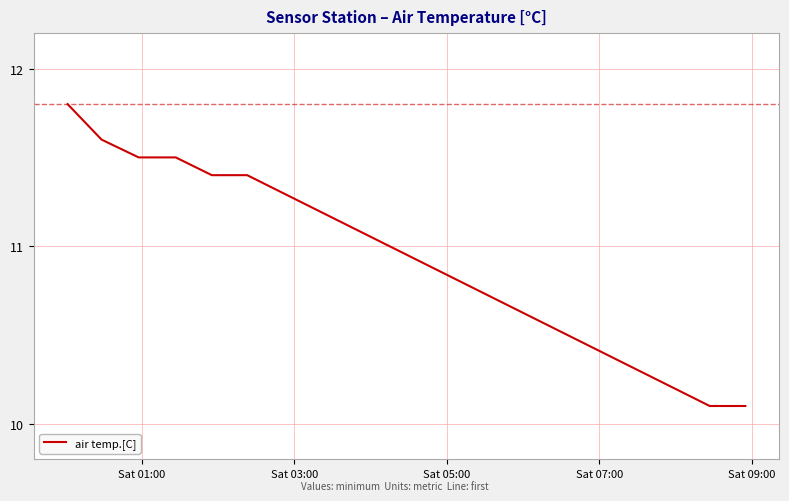

What is the maximum value shown in the chart?

11.8